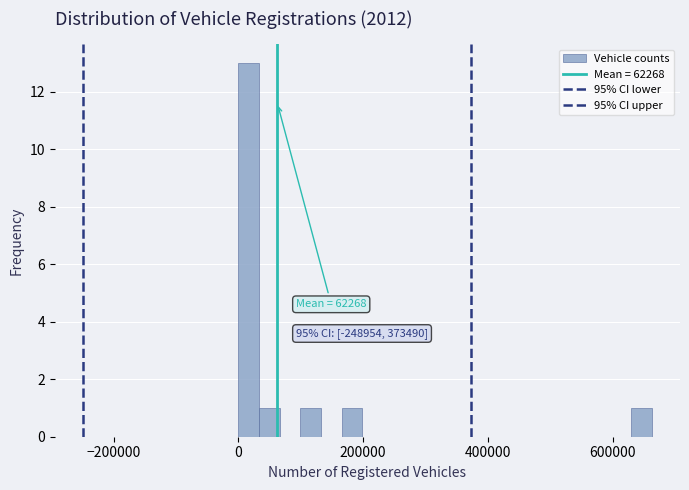

Around what value on the x-axis is the tallest bar? Give the approximate position of its centre, as read against the axis.

20000